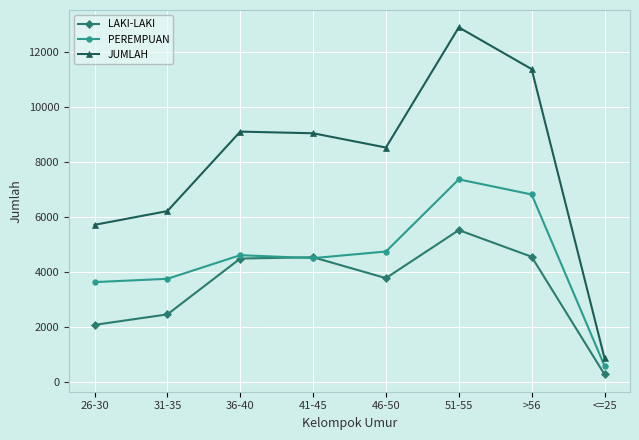

What are all the series names shown in the legend?

LAKI-LAKI, PEREMPUAN, JUMLAH